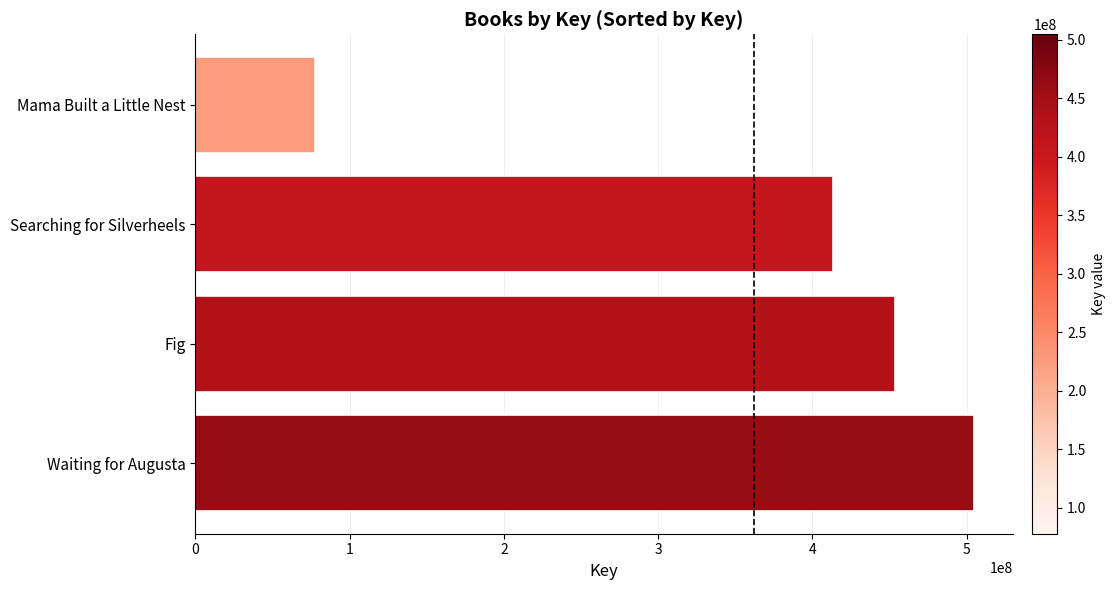

List the labels in order of value, smallest first.

Mama Built a Little Nest, Searching for Silverheels, Fig, Waiting for Augusta